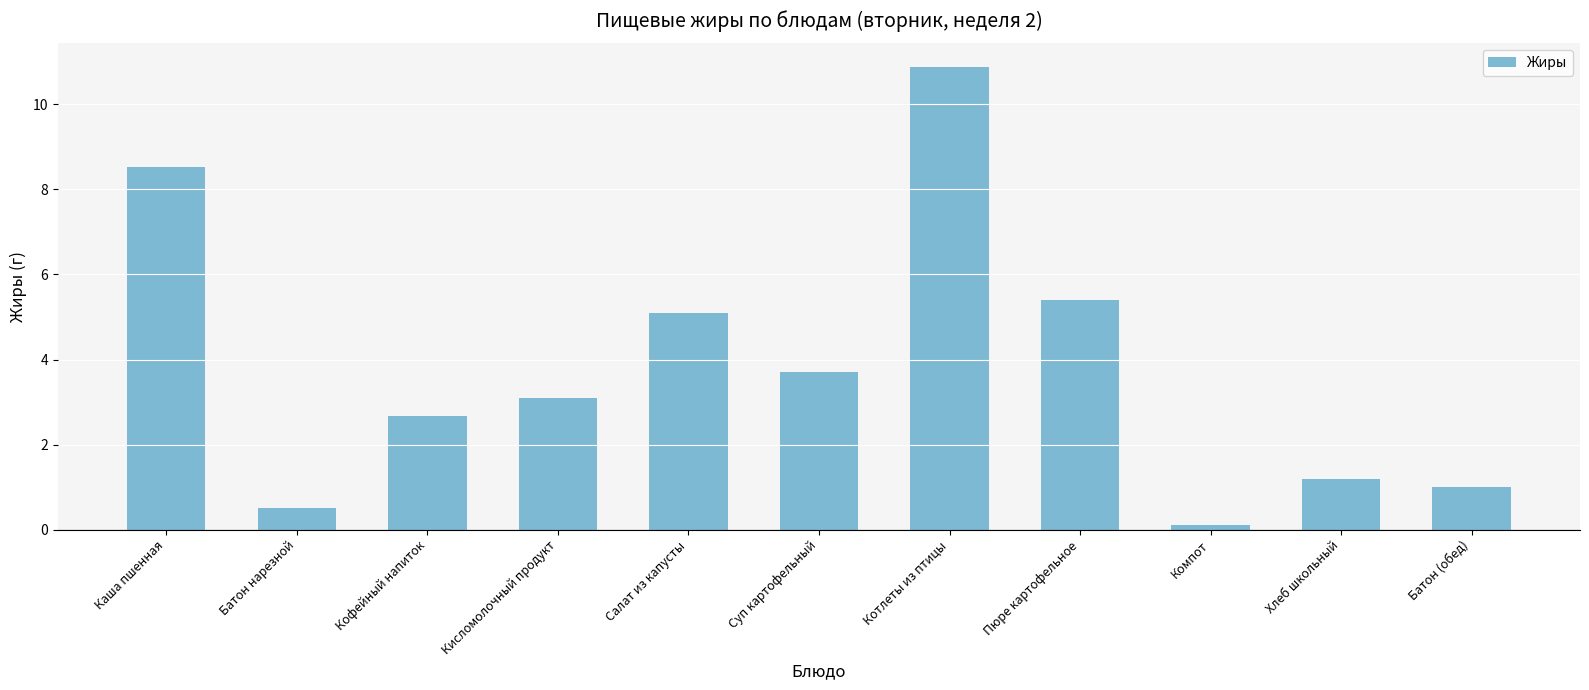

What is the average value?

3.8